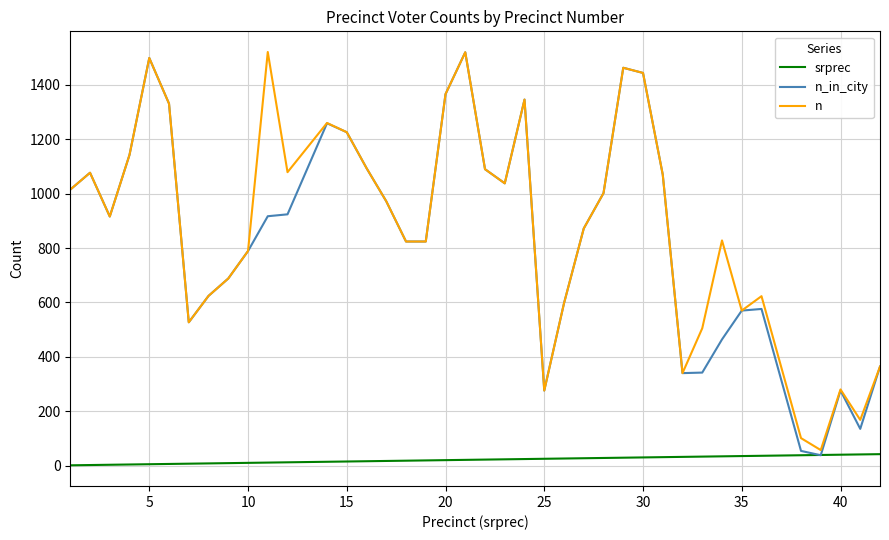

How many interior local peaks does the n series have?

10